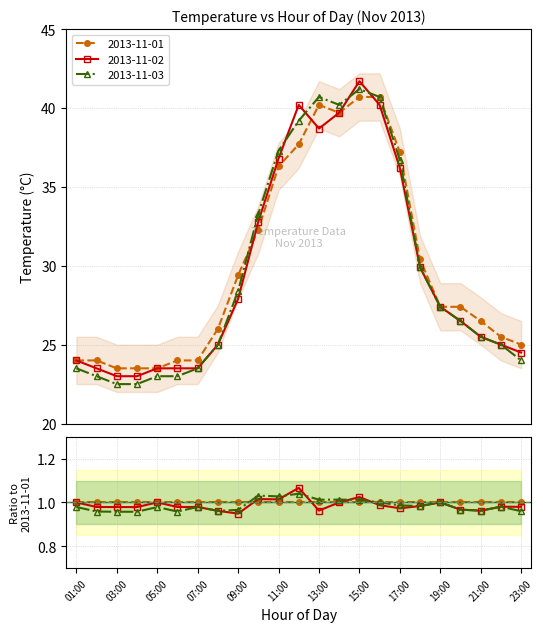

Is this an area chart (filled region under the line)?

No